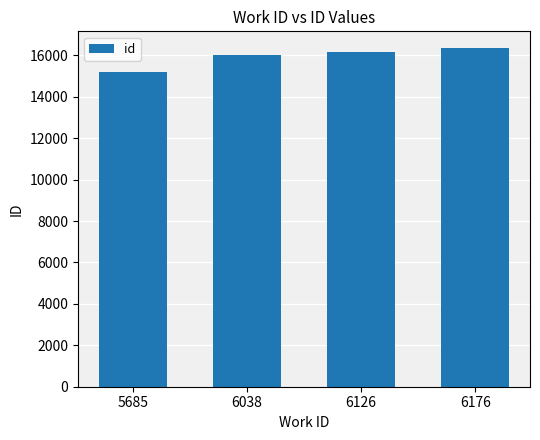

Are the bars grouped side by side (vs. stacked)?

No